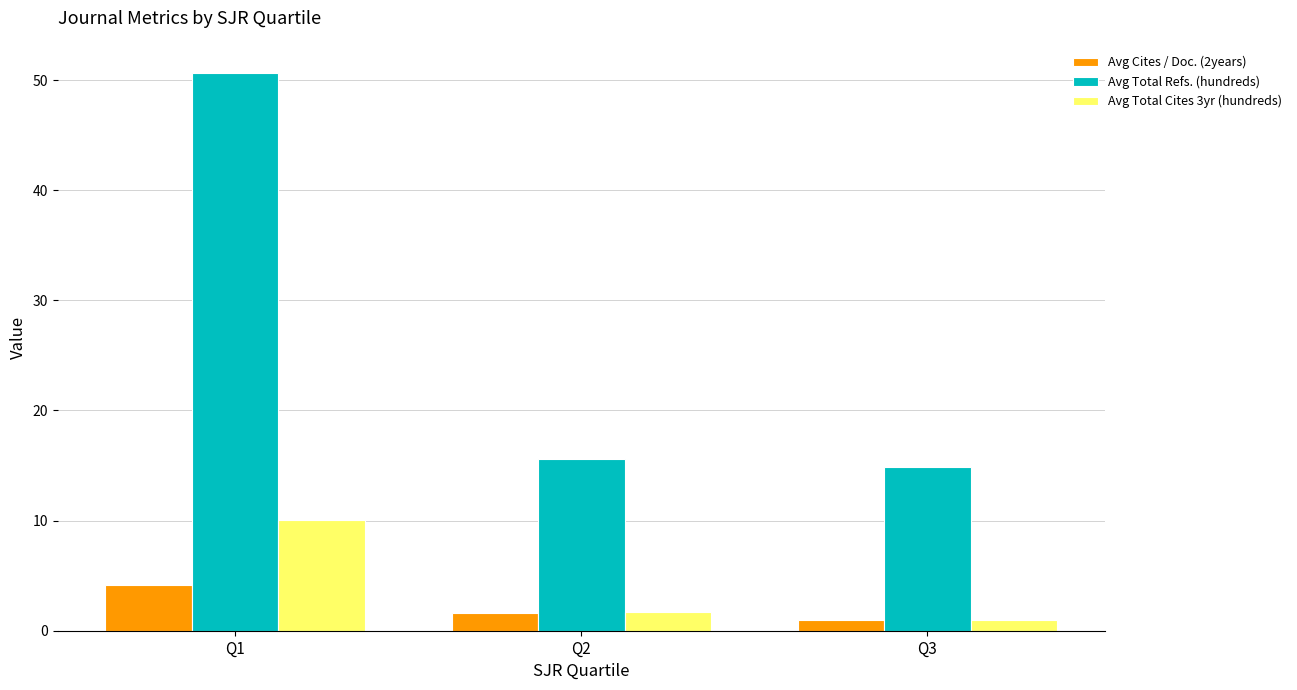

At which label does Avg Total Cites 3yr (hundreds) reach its peak?

Q1